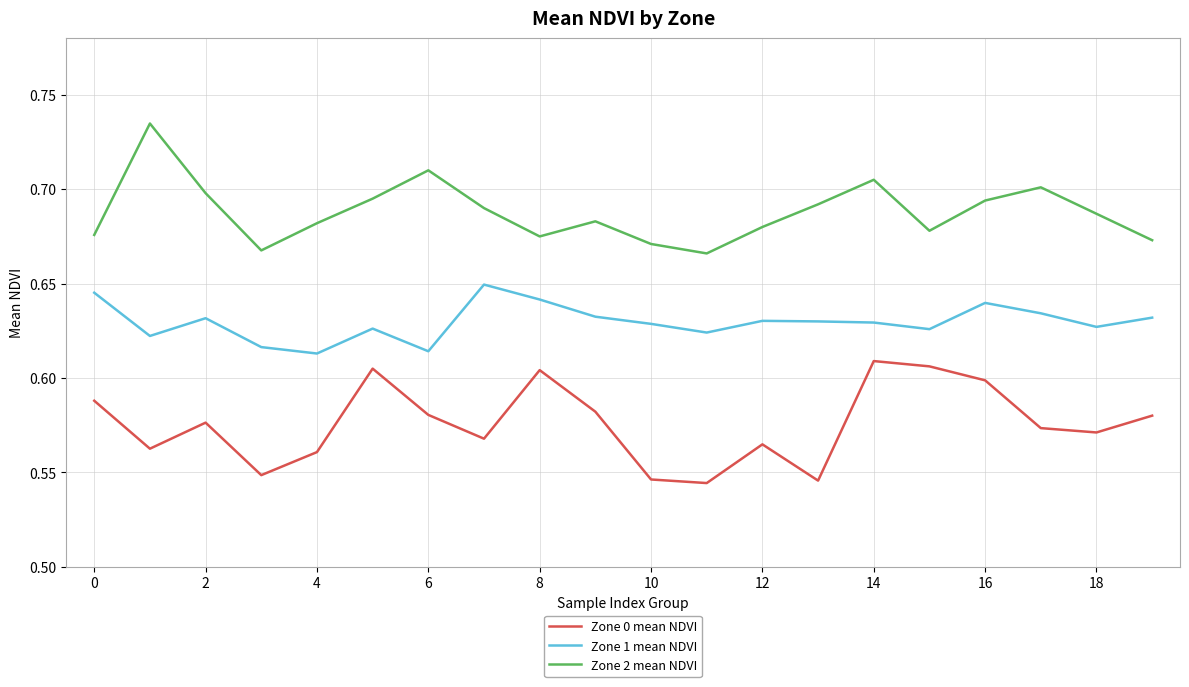

True or false: Zone 0 mean NDVI and Zone 2 mean NDVI cross at least once.

False